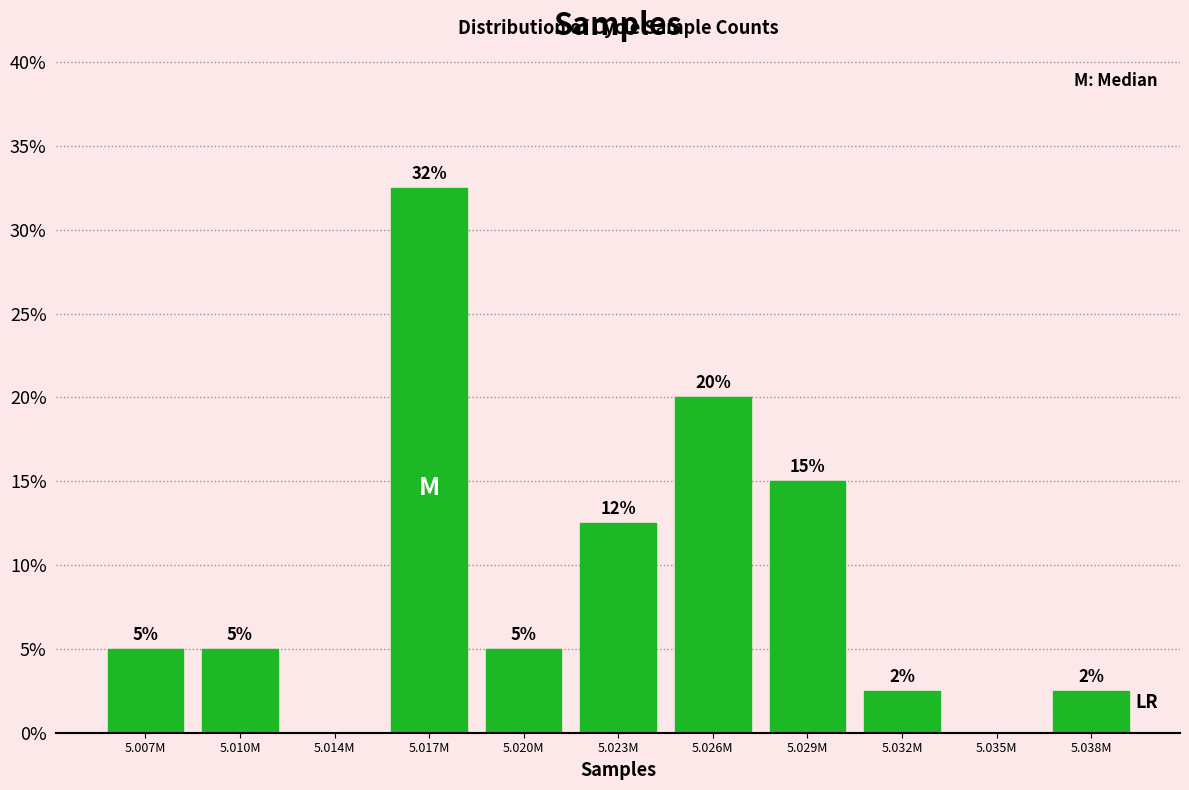

Between 5.010M and 5.026M, which is larger?

5.026M